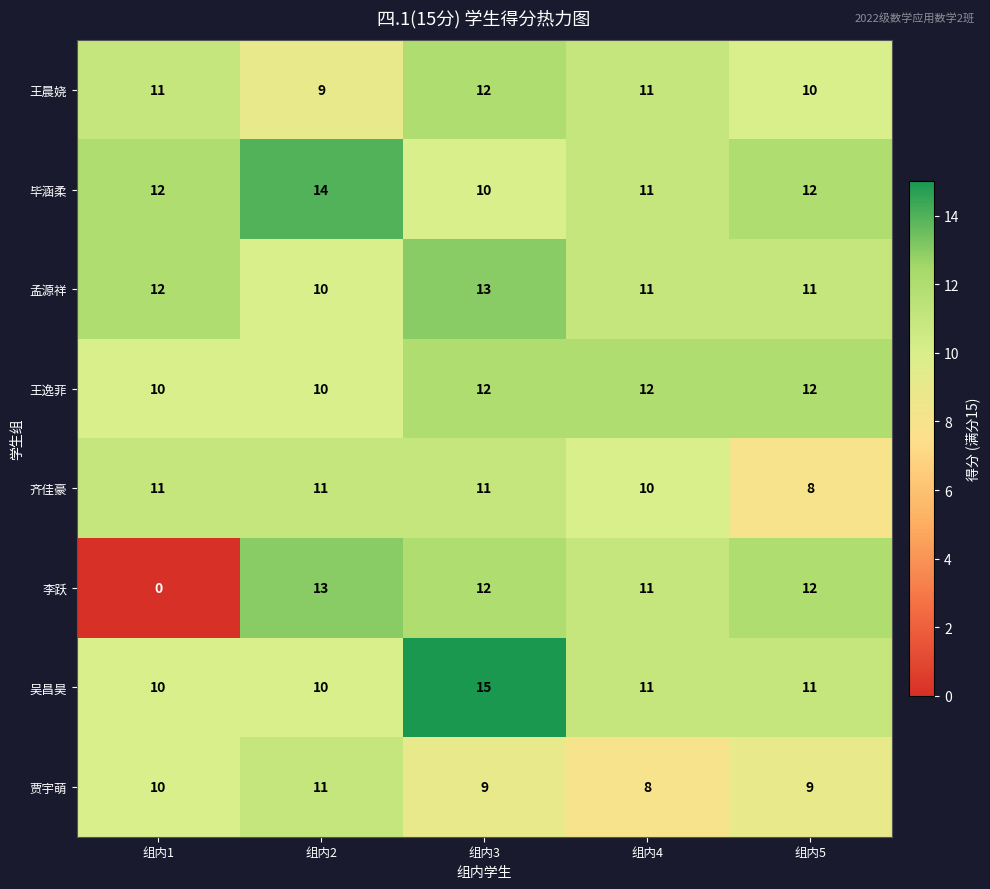

The value of 齐佳豪 at 组内5 is 8. True or false?

True